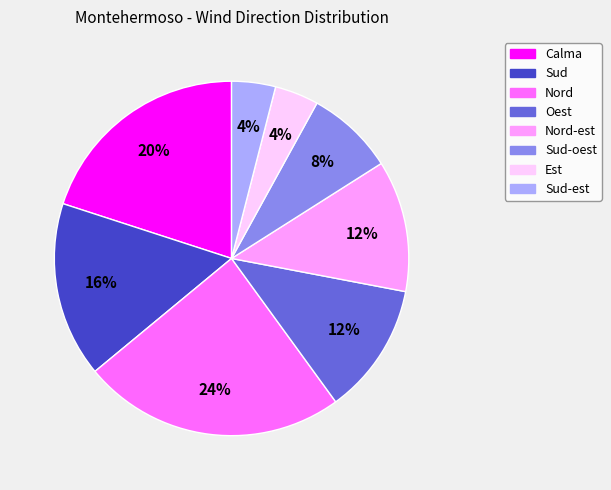

To the nearest percent, what percentage of the pie is Nord?

24%